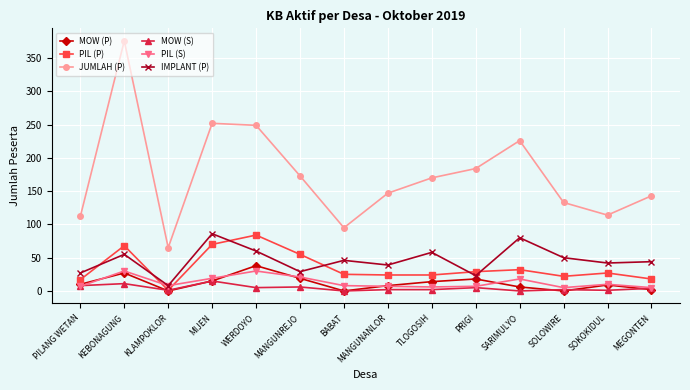

What is the sum of the IMPLANT (P) values at KLAMPOKLOR and PRIGI?

31